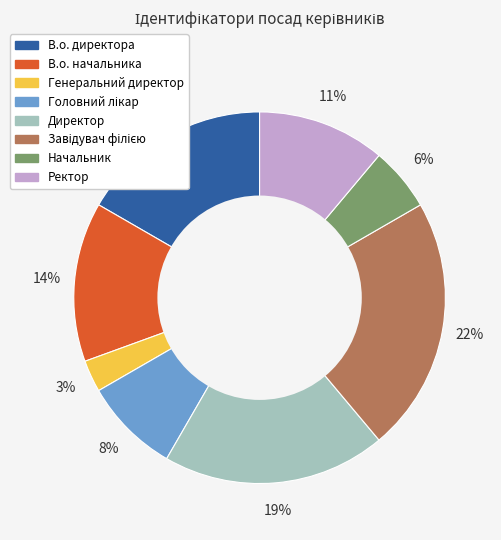

Which category has the smallest portion of the pie?

Генеральний директор